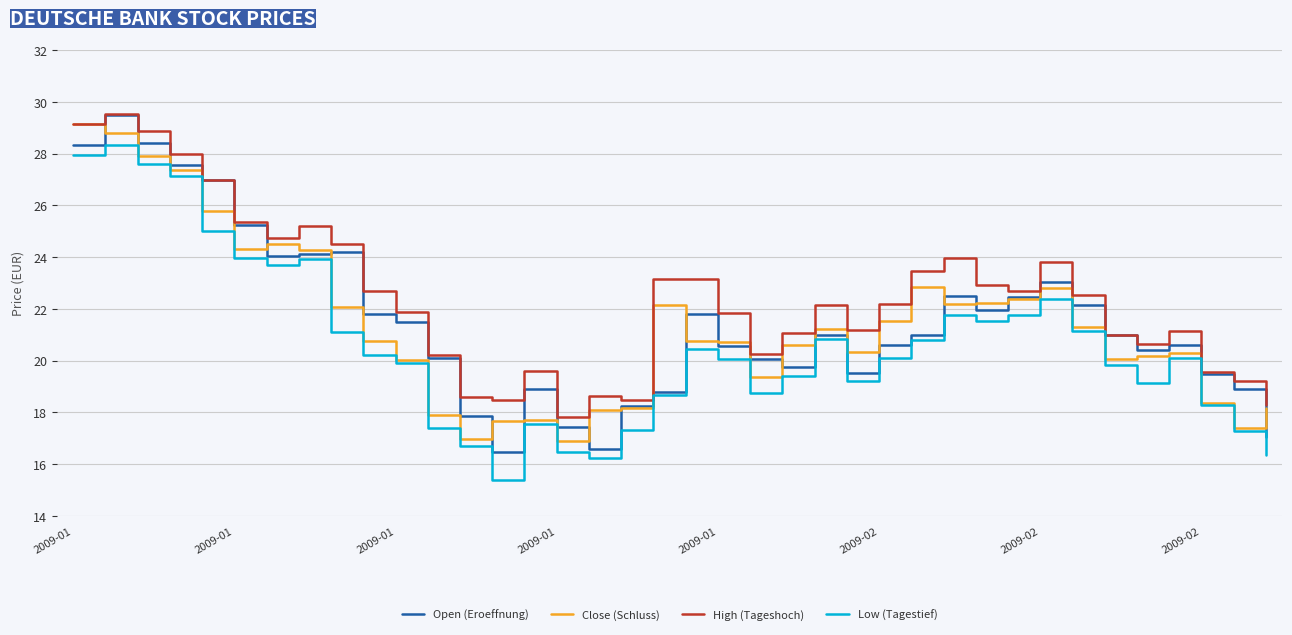

What is the highest value of the Open (Eroeffnung) series?

29.5